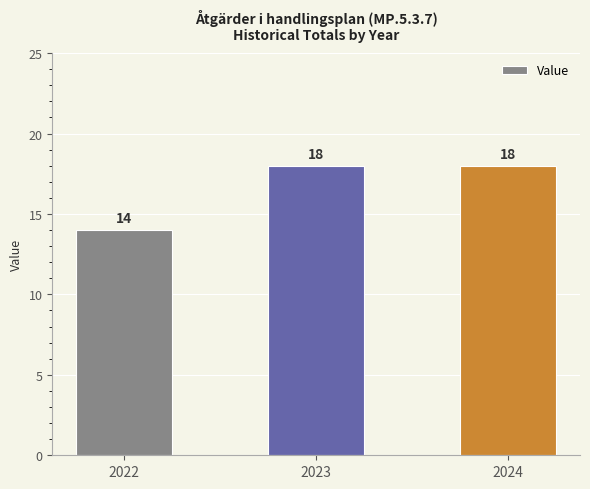

Between 2024 and 2022, which is larger?

2024